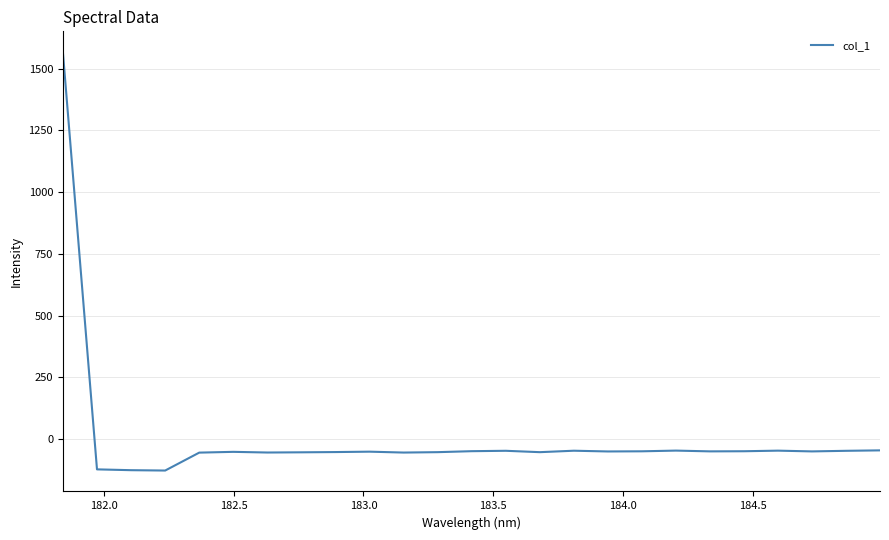

What is the minimum value shown in the chart?

-127.8